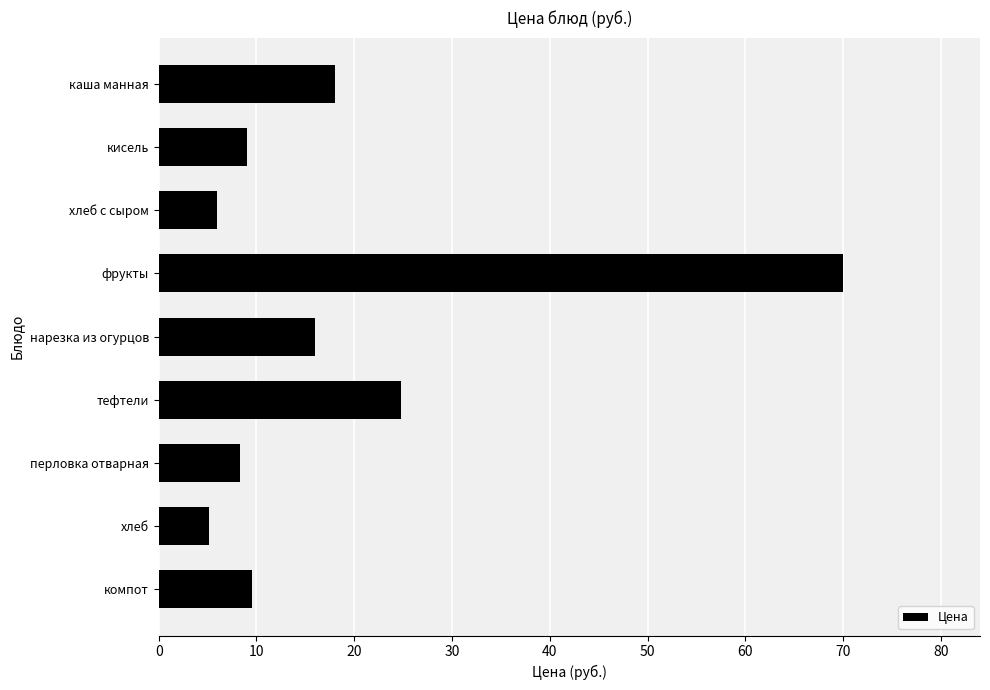

Does the chart contain any negative values?

No